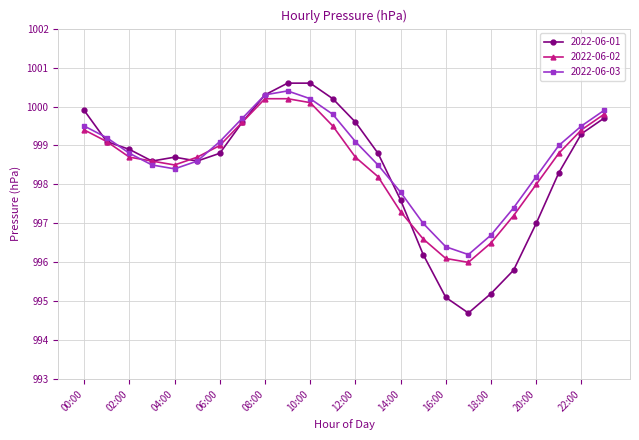

What is the value of the 2022-06-01 point at the 10th from the left?

1000.6